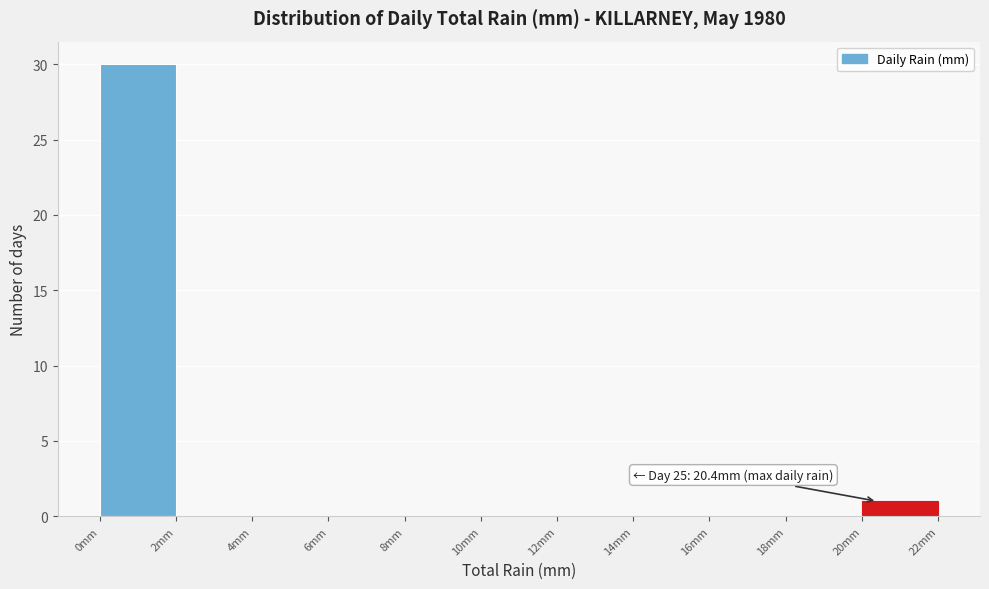

Which range on the x-axis has the tallest bar?

0 to 2